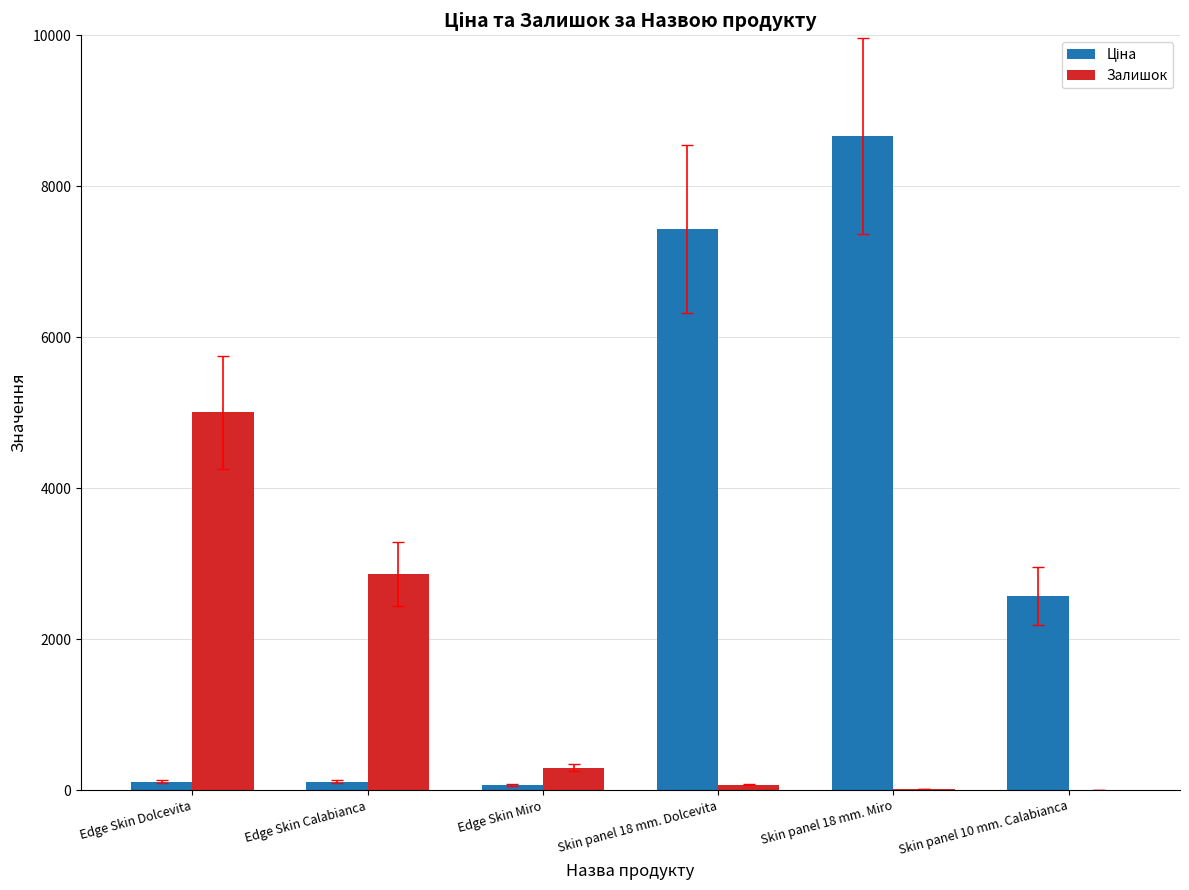

Where does the Залишок series first go above 298?

Edge Skin Dolcevita